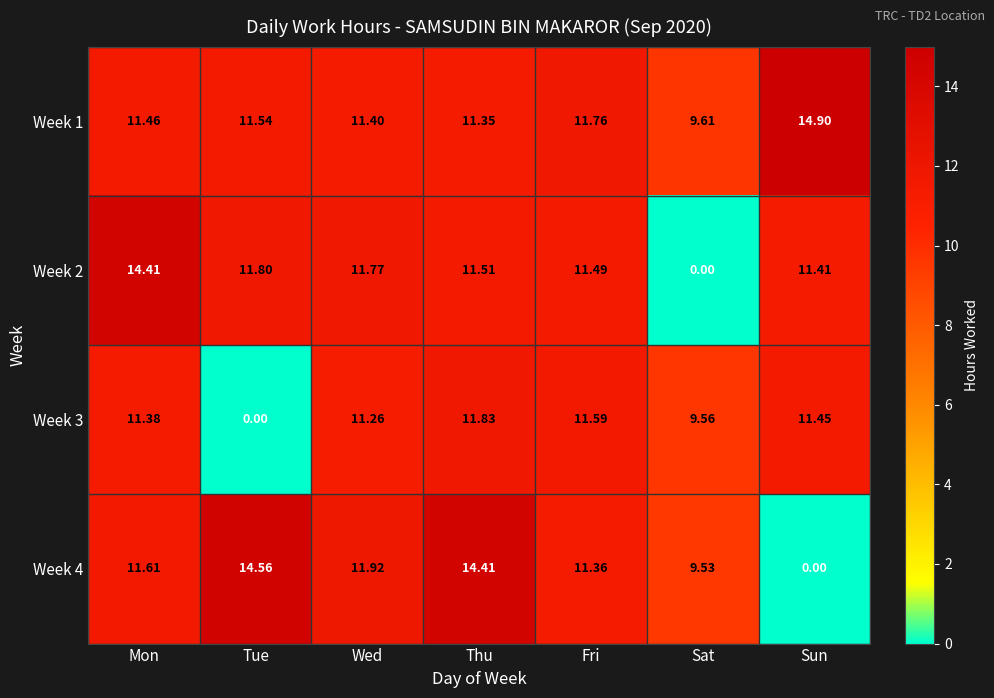

At how many categories does at least one series exceed 1?

7